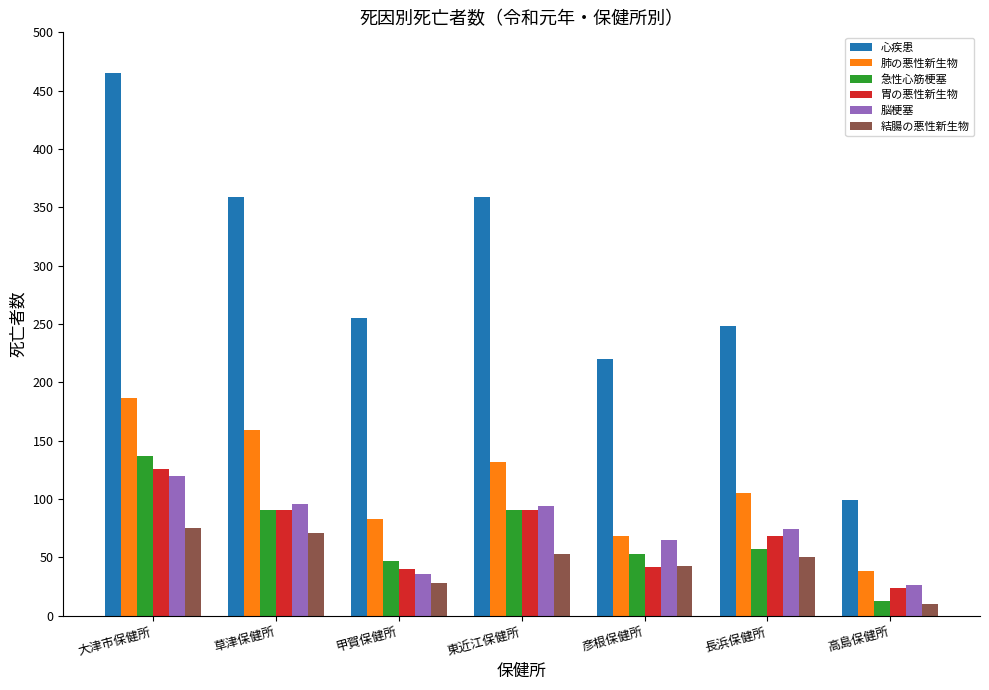

At which label does 脳梗塞 first exceed 74?

大津市保健所